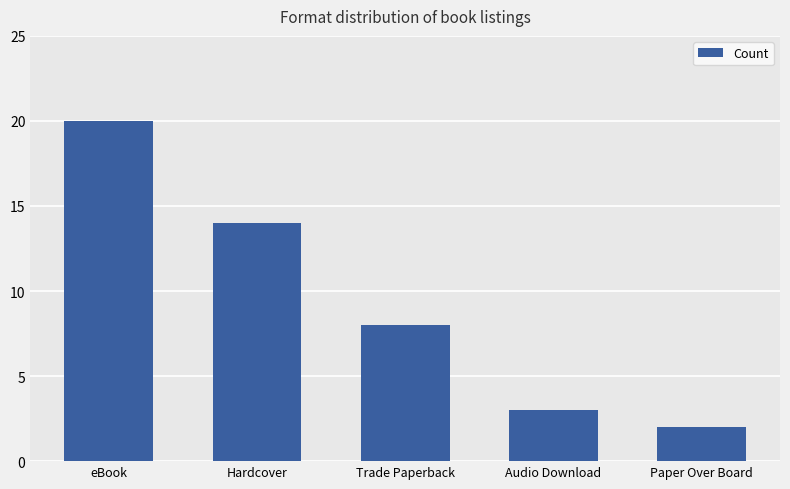

Which has a higher value, Paper Over Board or eBook?

eBook